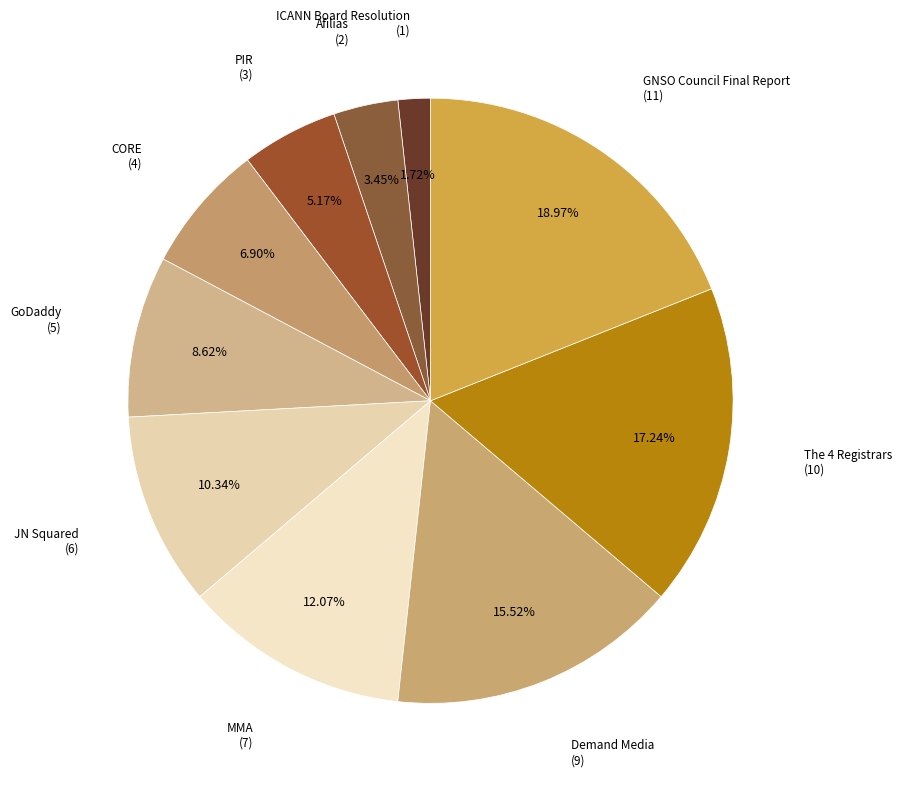

Is there a majority slice in this chart?

No